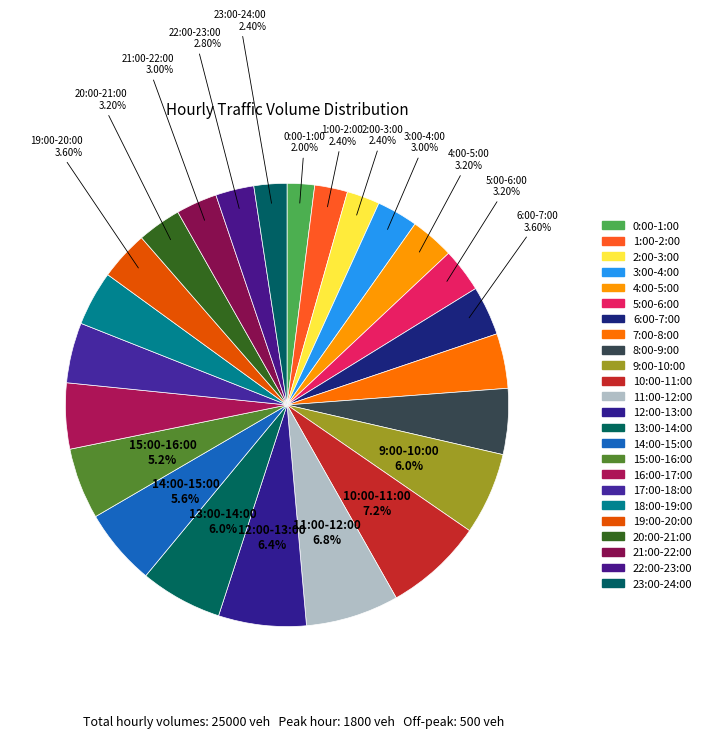

To the nearest percent, what percentage of the pie is 17:00-18:00?

4%